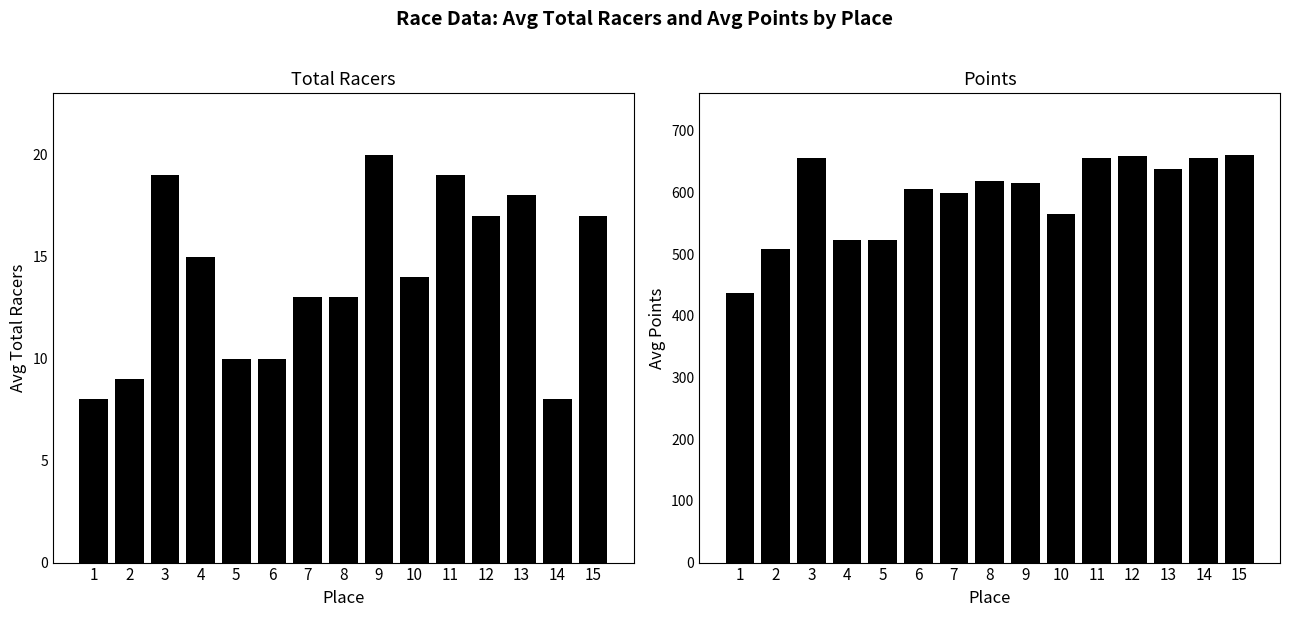

What is the value of the Points bar at the 12th from the left?

659.8